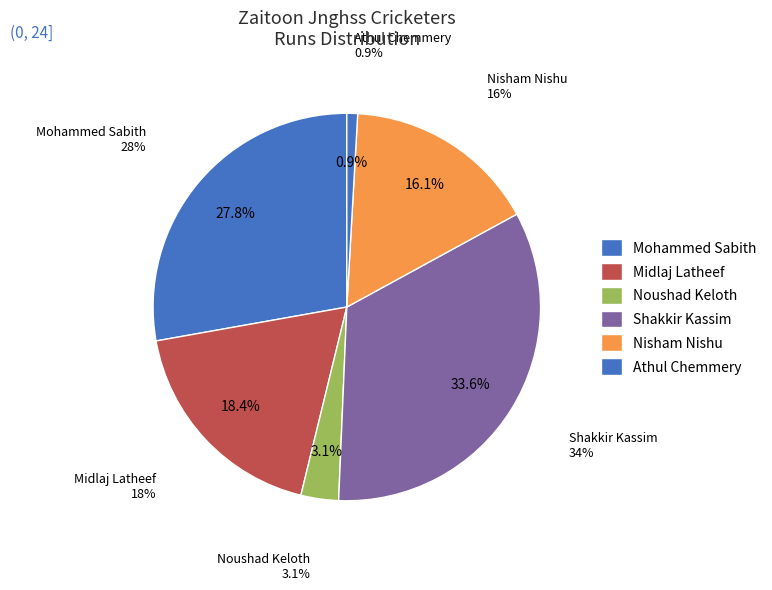

To the nearest percent, what is the difference between the Athul Chemmery and Nisham Nishu slice percentages?

15%